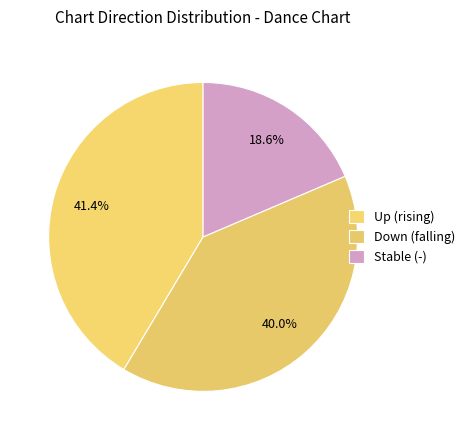

Which category has the biggest portion of the pie?

Up (rising)